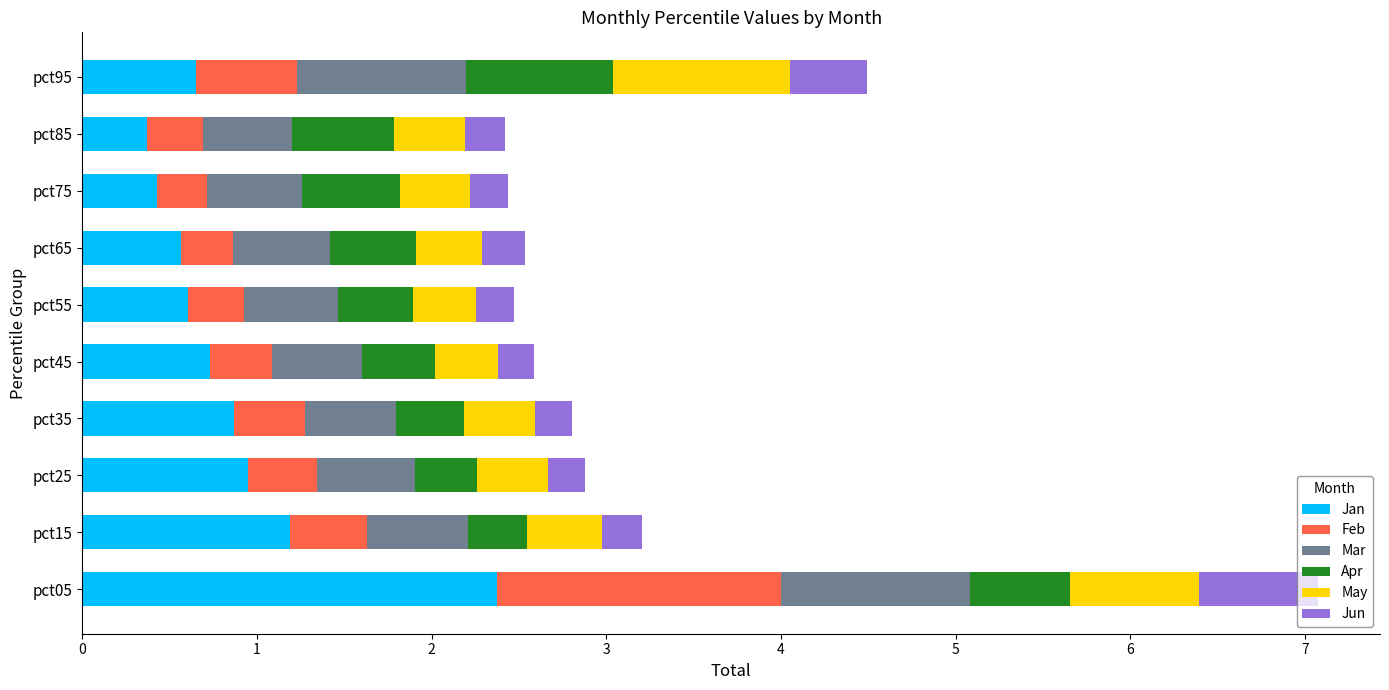

What is the highest value of the Jan series?

2.4